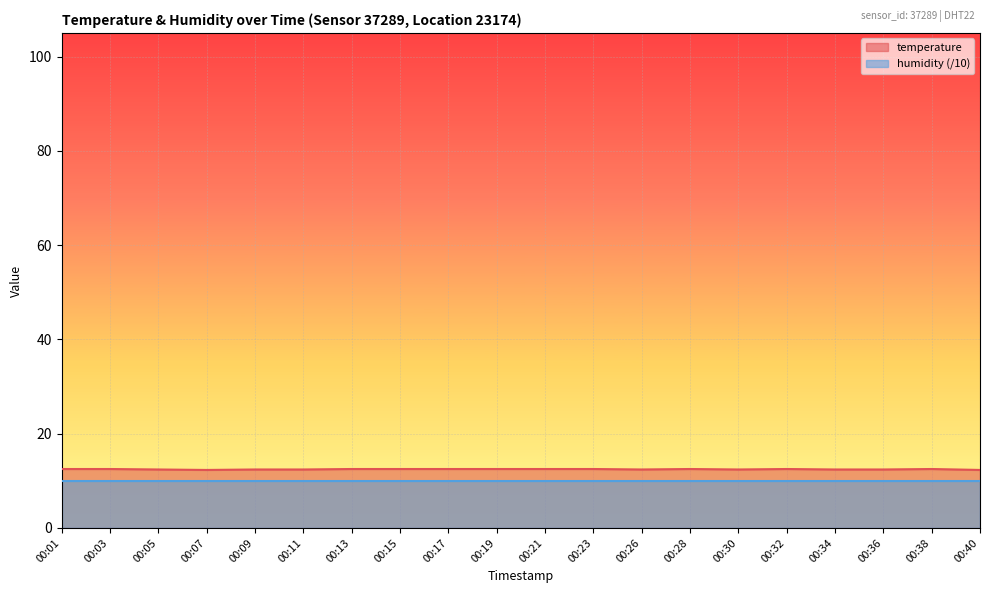

Does the chart display data point markers on the line(s)?

No